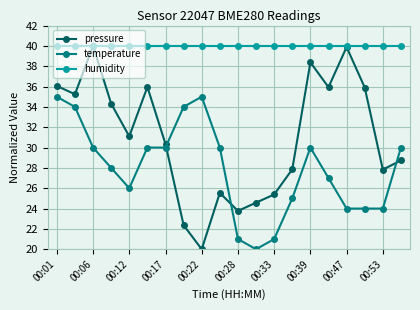

What is the value of the humidity point at the 6th from the left?

40.0